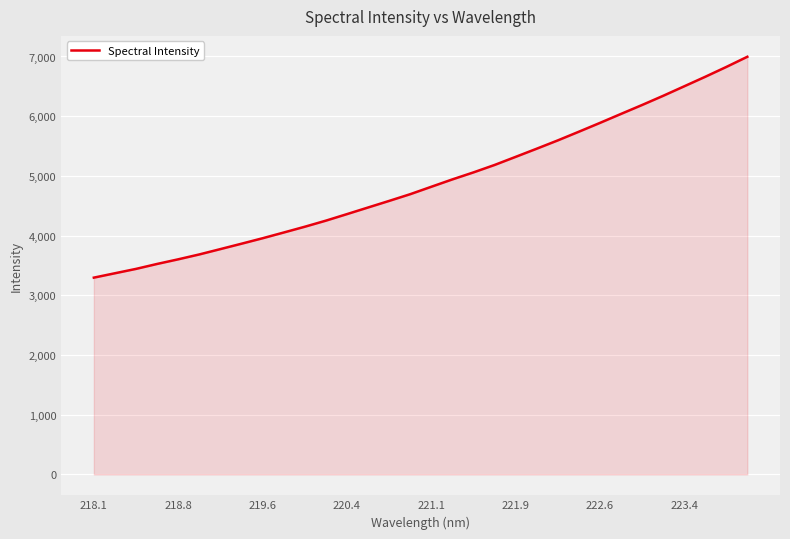

What is the difference between the maximum and minimum values?

3699.2